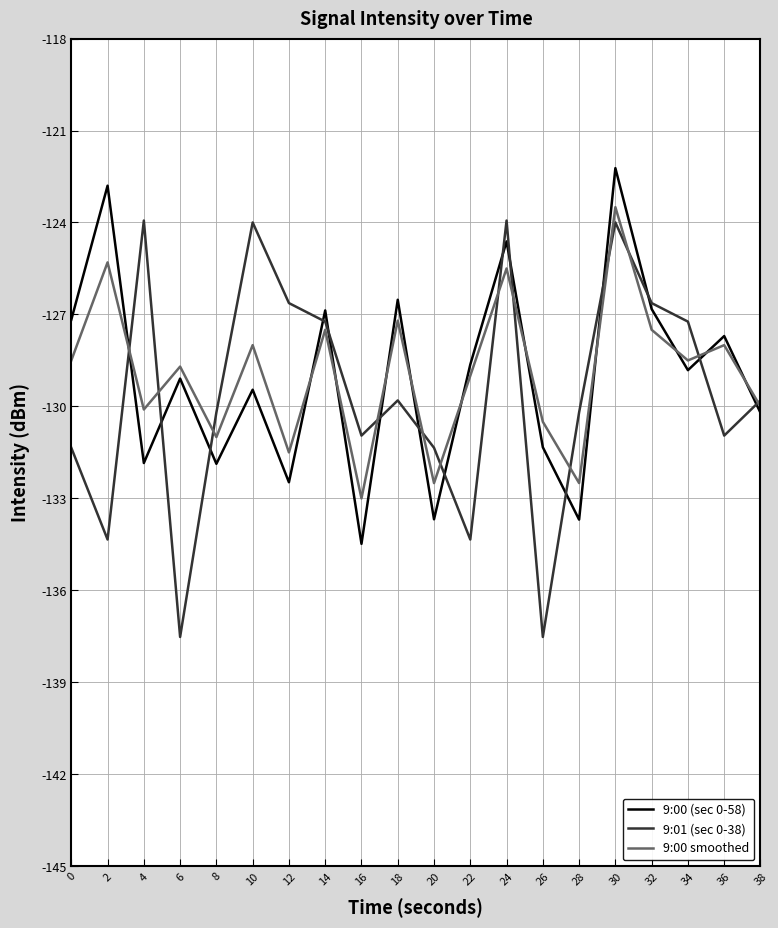

Is this an area chart (filled region under the line)?

No